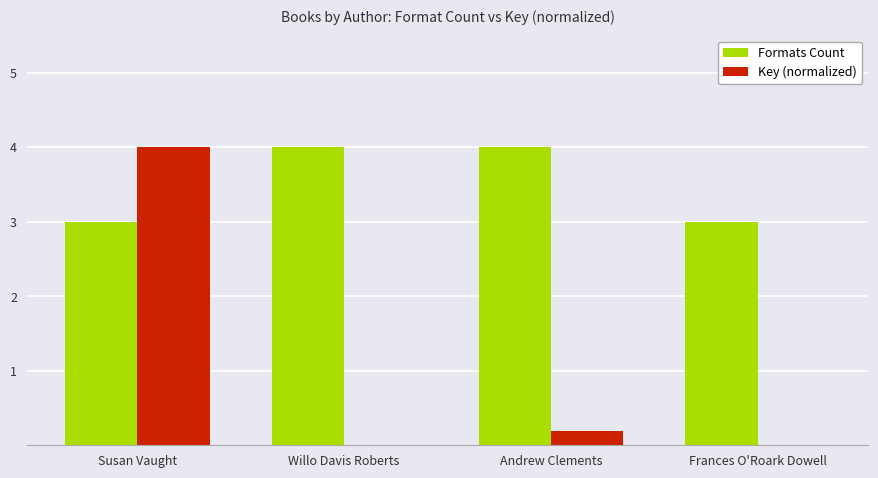

Count the Formats Count values in the range 3 to 4.

4